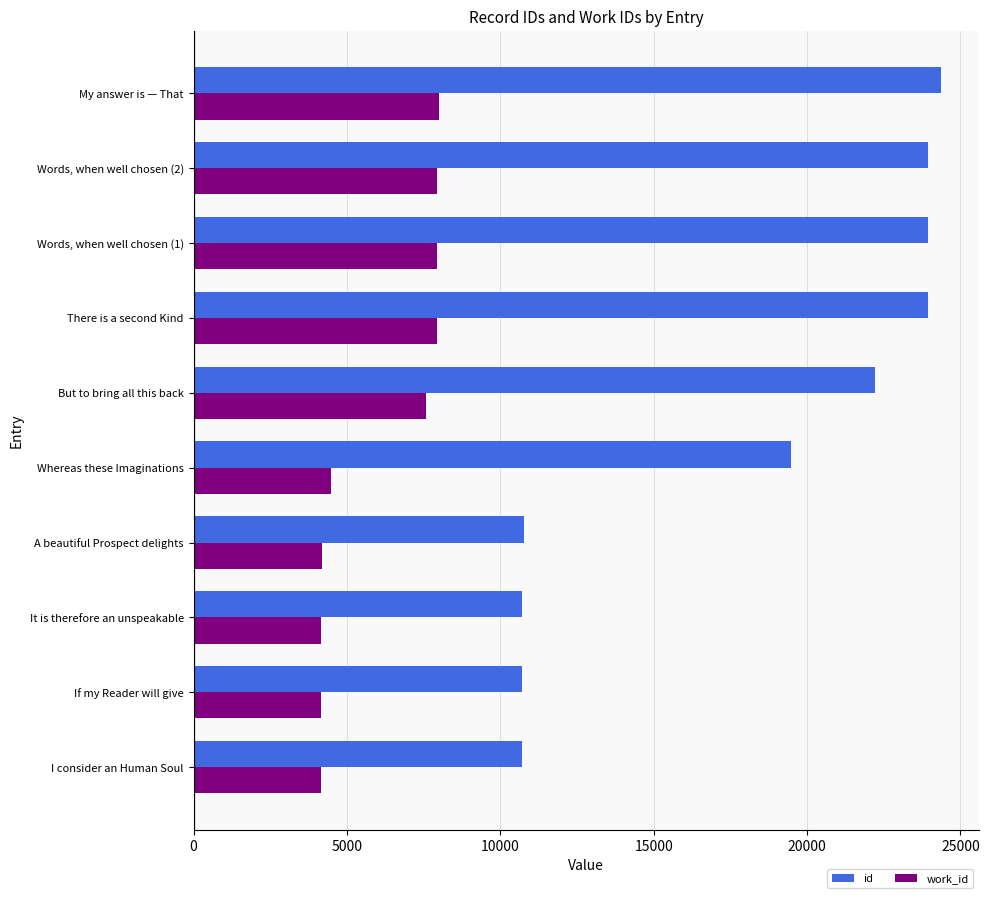

What is the minimum value for id?

10703